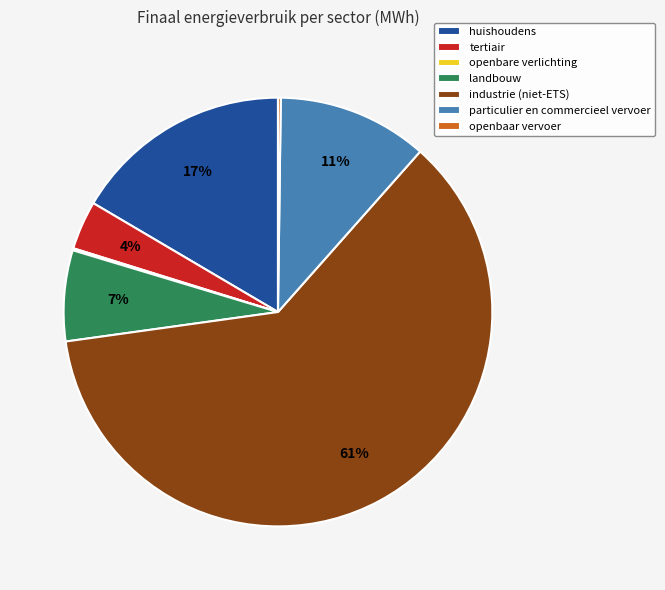

Is the sum of particulier en commercieel vervoer and tertiair greater than half?

No